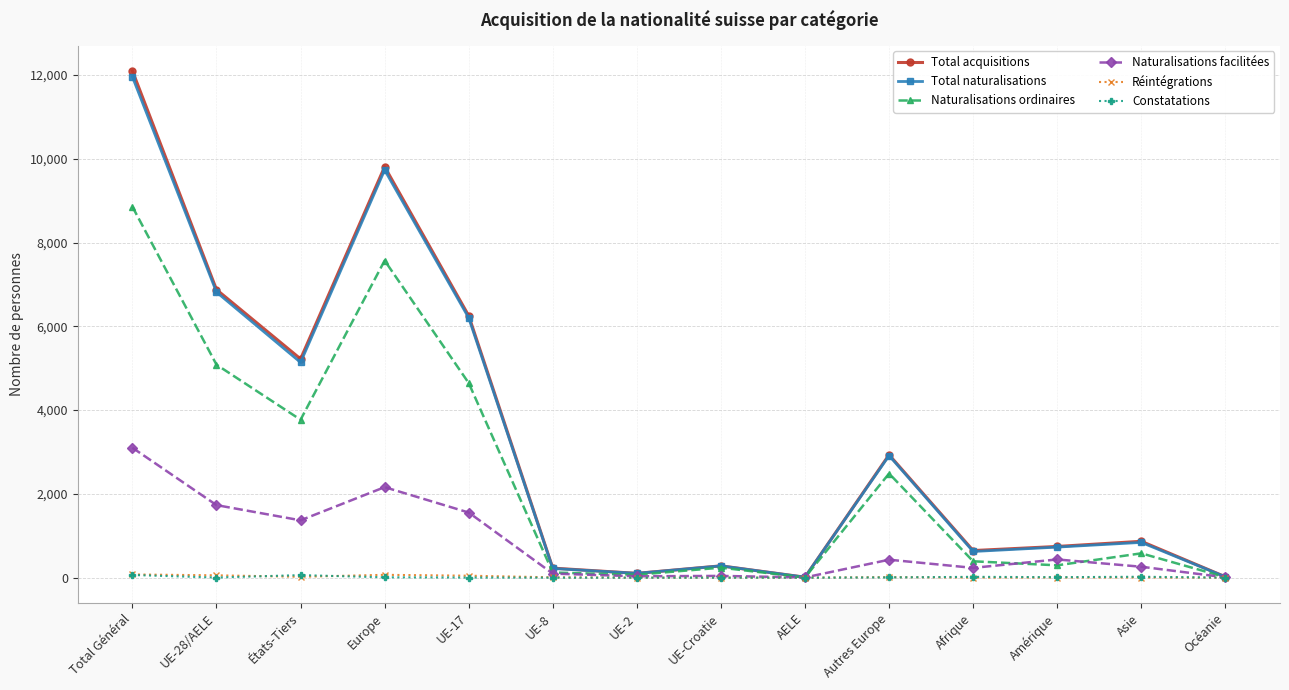

Is this an area chart (filled region under the line)?

No